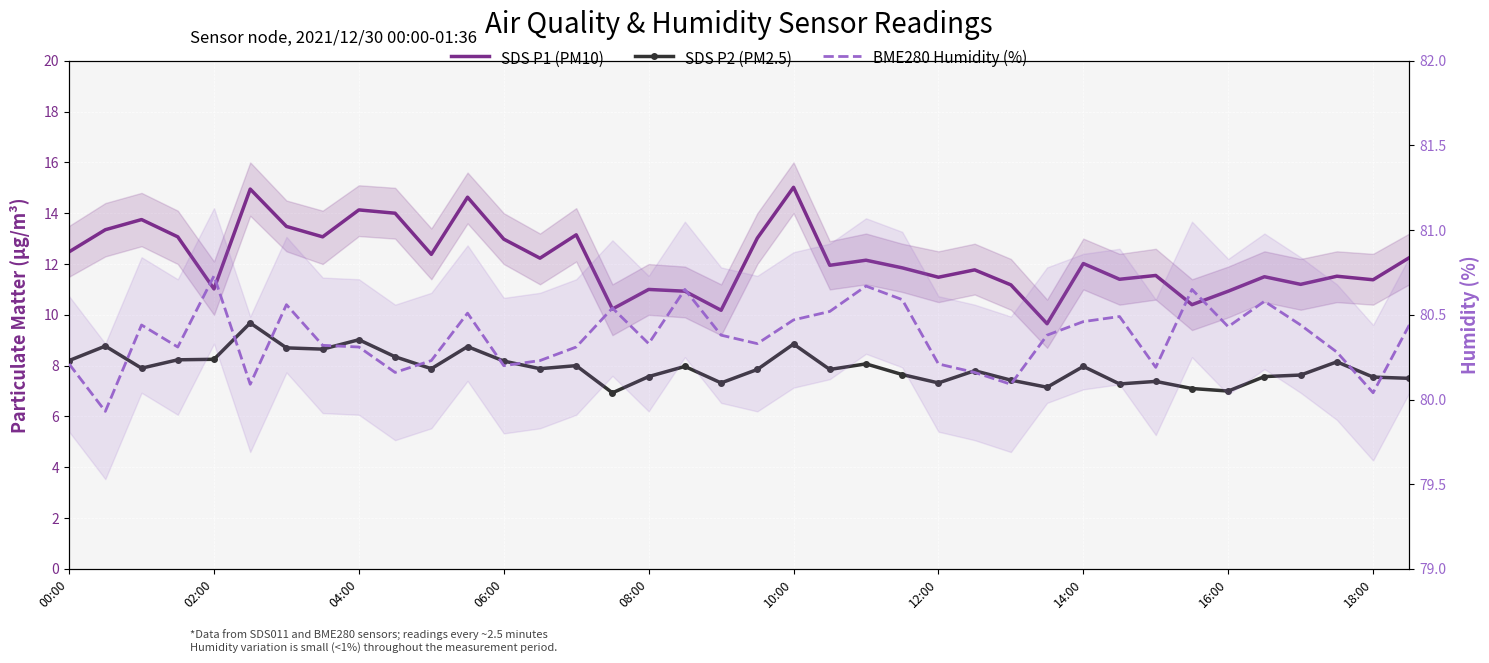

What is the total value across all series at 18:00?

99.0